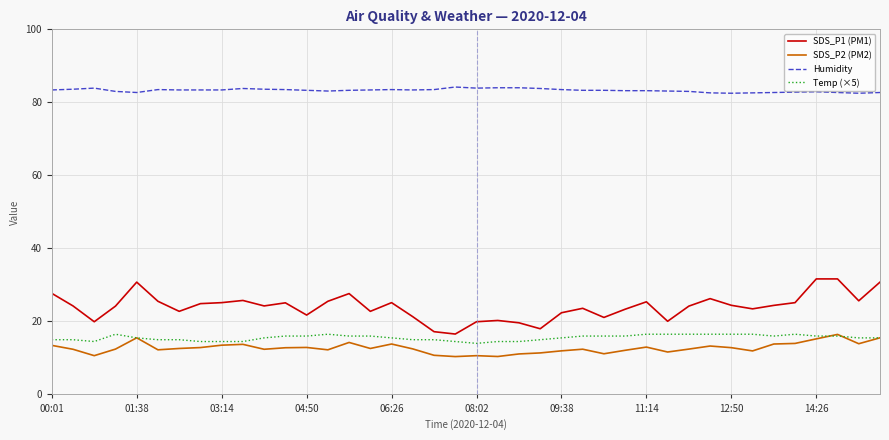

Which series has the largest total across all categories?

Humidity